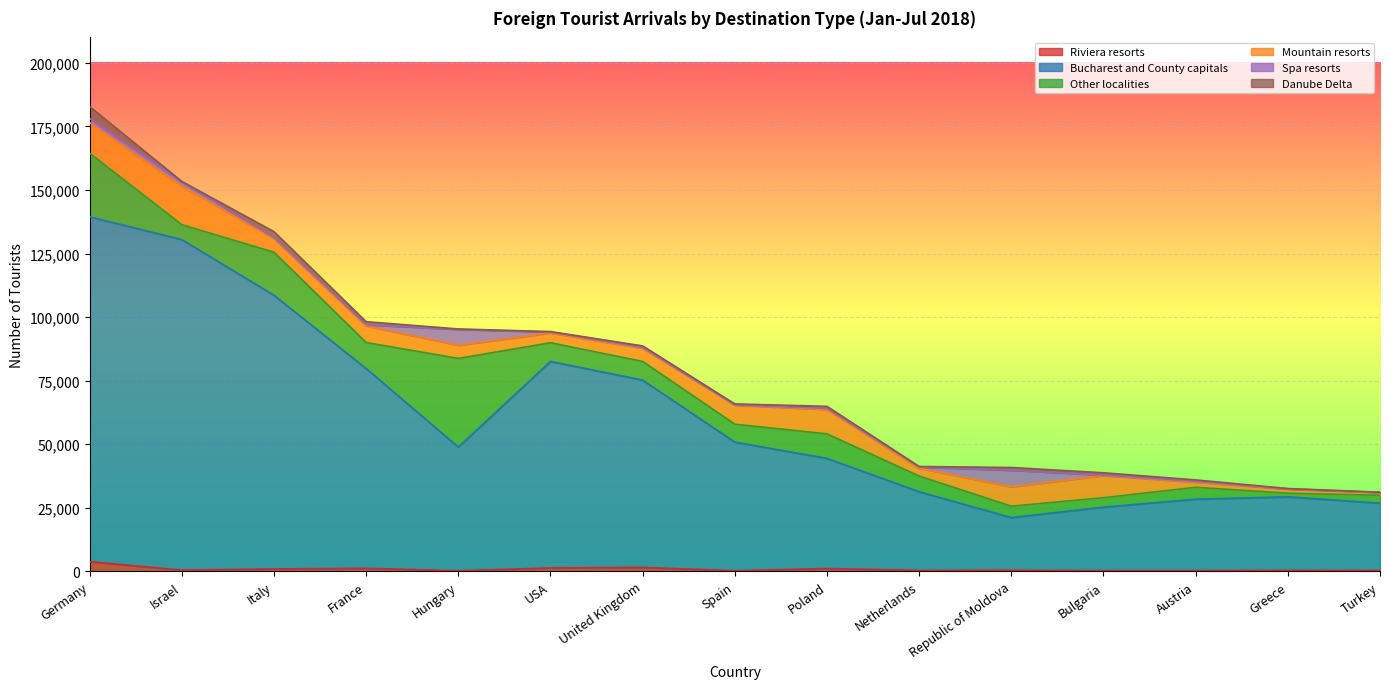

What are all the series names shown in the legend?

Riviera resorts, Bucharest and County capitals, Other localities, Mountain resorts, Spa resorts, Danube Delta